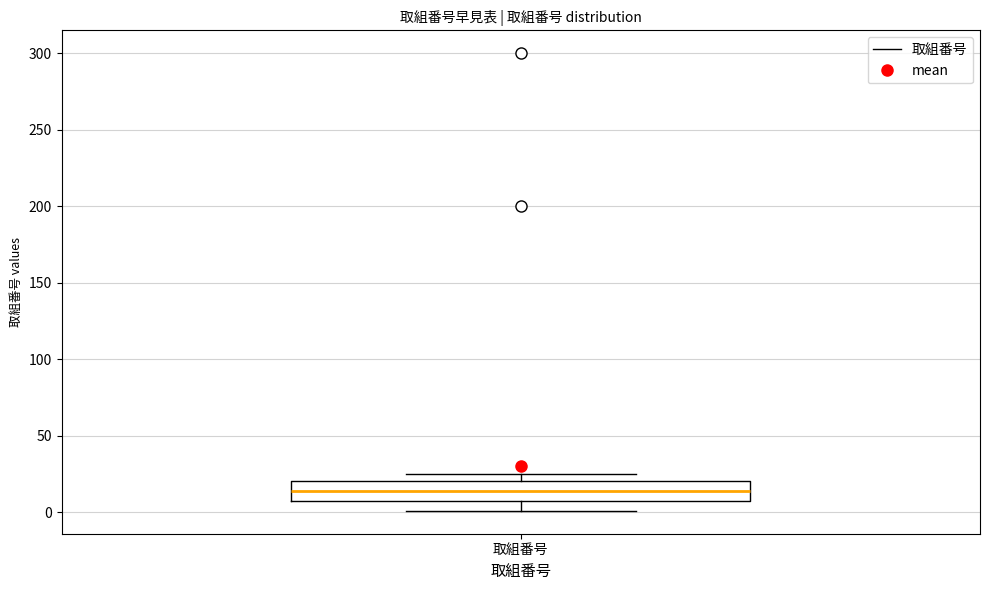

Transcribe this box plot: give where the median line is, the range the box spans, and where the two whiskers end, as read against the y-axis. The values are not printed on the chart, so give them approximately, as read against the axis.

median 15, box 10 to 20, whiskers 0 to 25